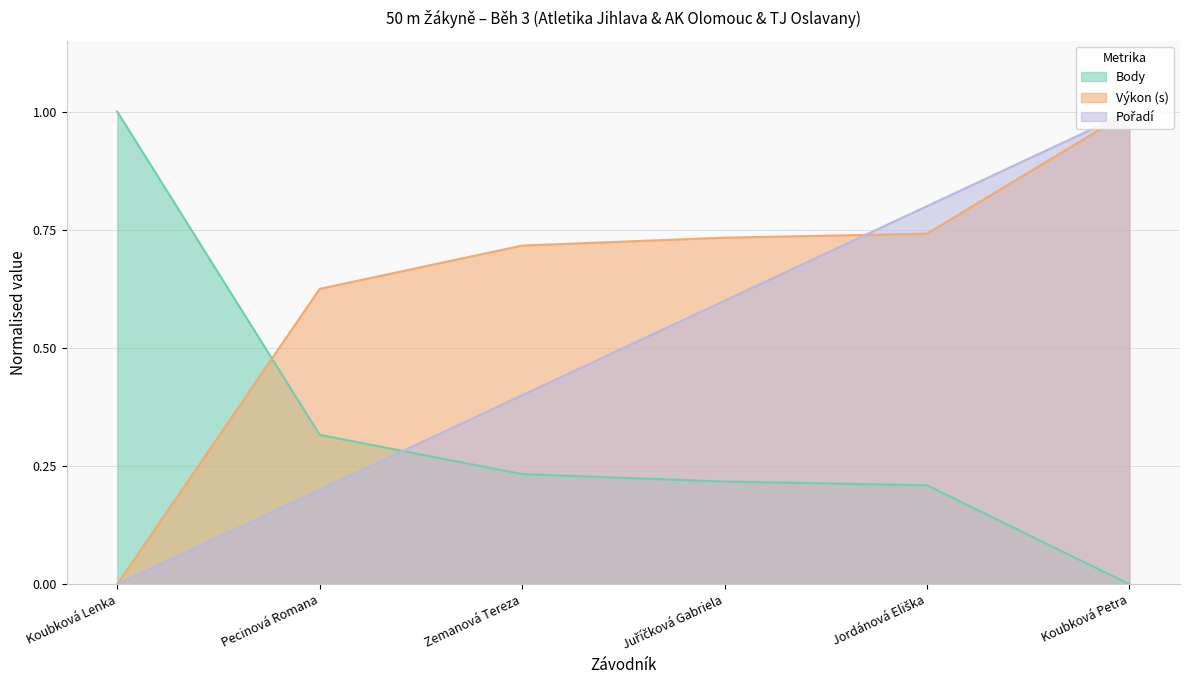

Which series ends up on top after the final intersection of Výkon and Body?

Výkon